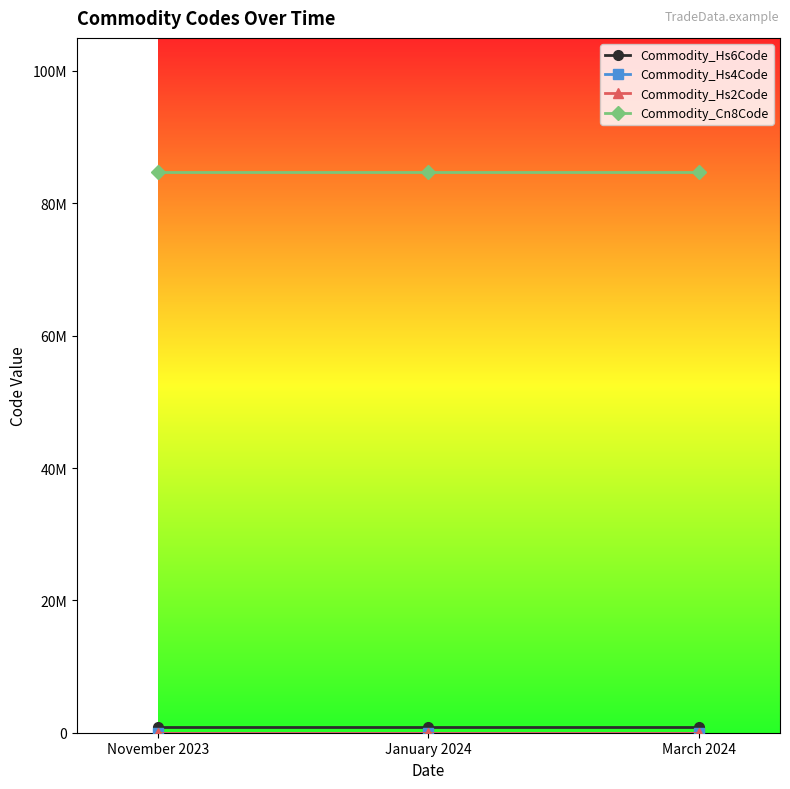

What is the spread (max minus min) of values at January 2024?

84712916